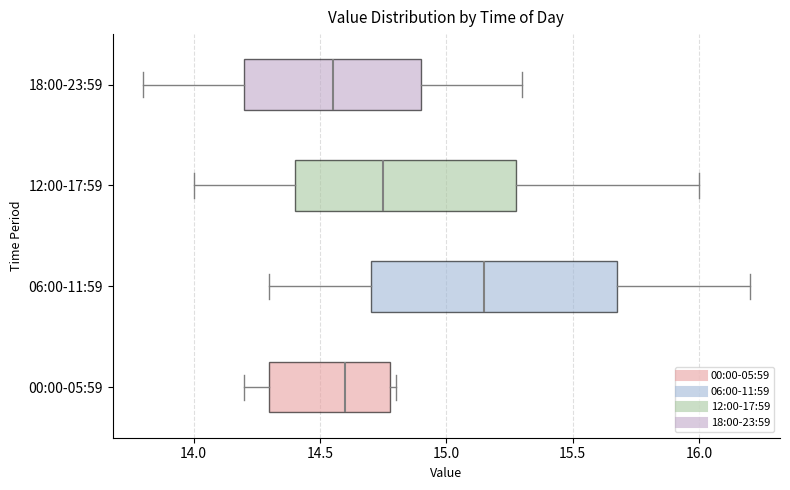

Reading bottom to top, transcribe this box plot: for each box, give where its median line is, the range the box spans, and where its two whiskers end, as read against the x-axis. The values are not printed on the chart, so give them approximately, as read against the axis.

00:00-05:59: median 14.60, box 14.30 to 14.80, whiskers 14.20 to 14.80 (just right of the box's right edge)
06:00-11:59: median 15.15, box 14.70 to 15.70, whiskers 14.30 to 16.20
12:00-17:59: median 14.75, box 14.40 to 15.30, whiskers 14.00 to 16.00
18:00-23:59: median 14.55, box 14.20 to 14.90, whiskers 13.80 to 15.30